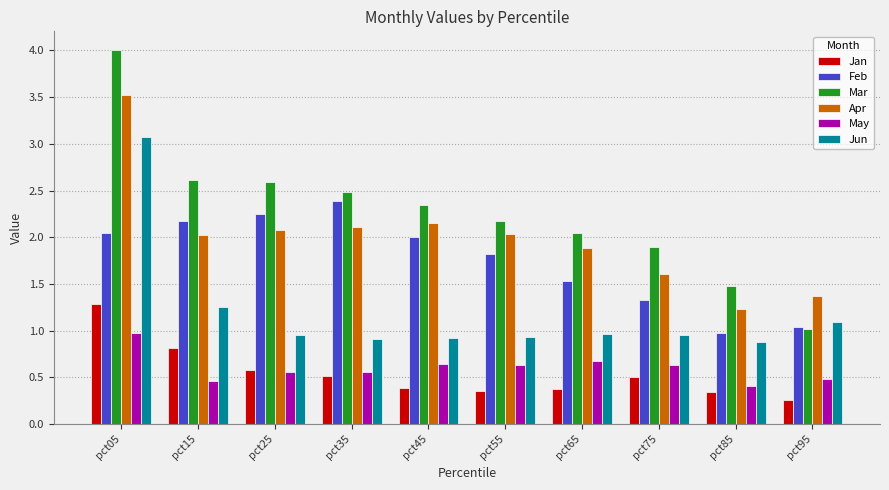

Which series has the largest range (max minus min)?

Mar